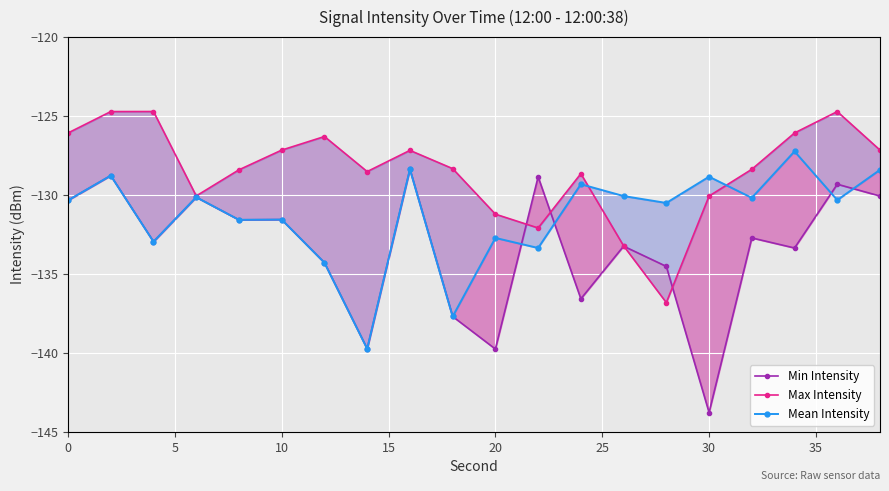

The value of Mean Intensity at 10 is -233.5. True or false?

False